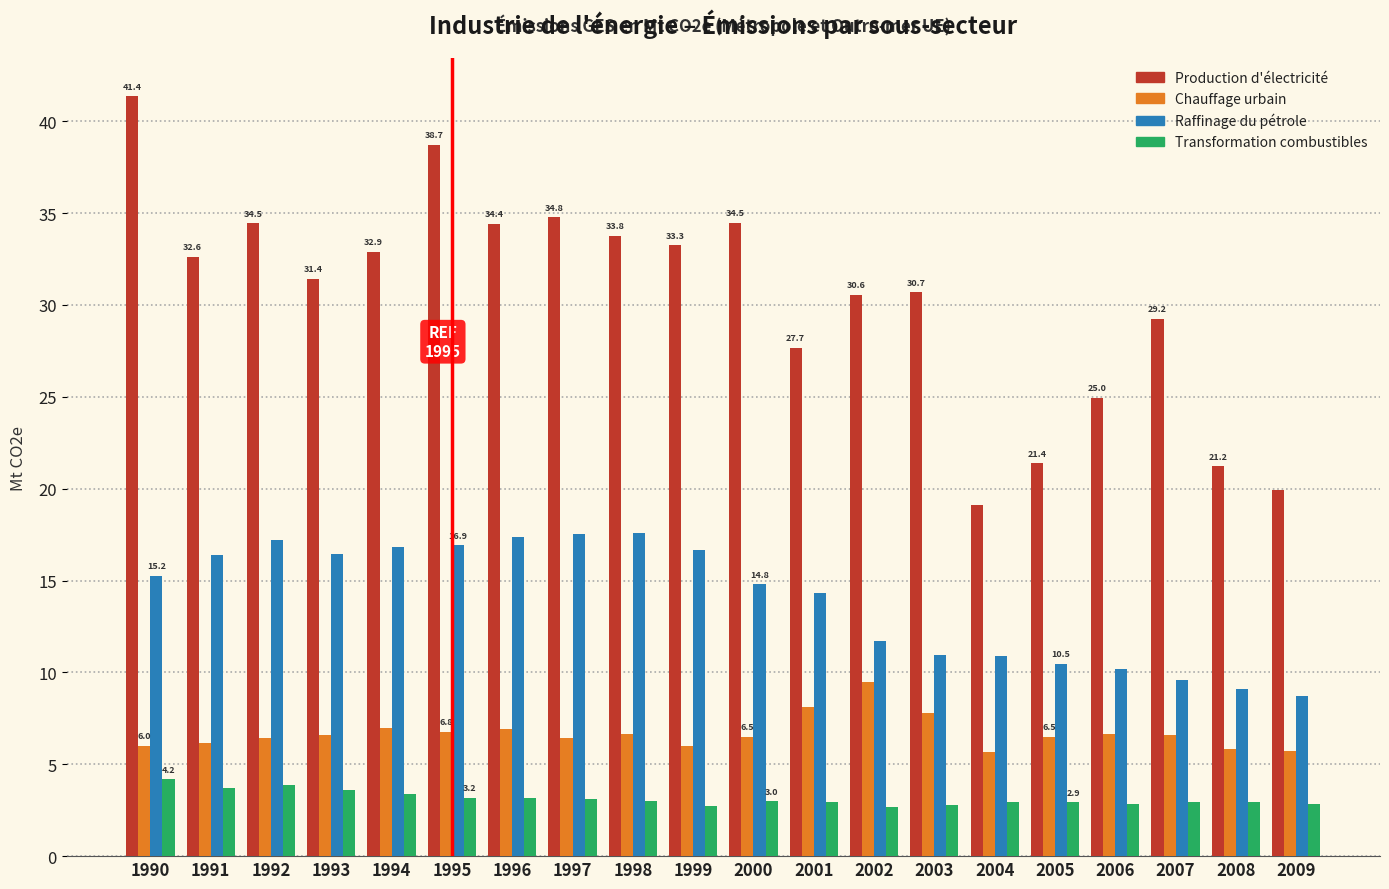

Which series has the largest range (max minus min)?

Production d'électricité